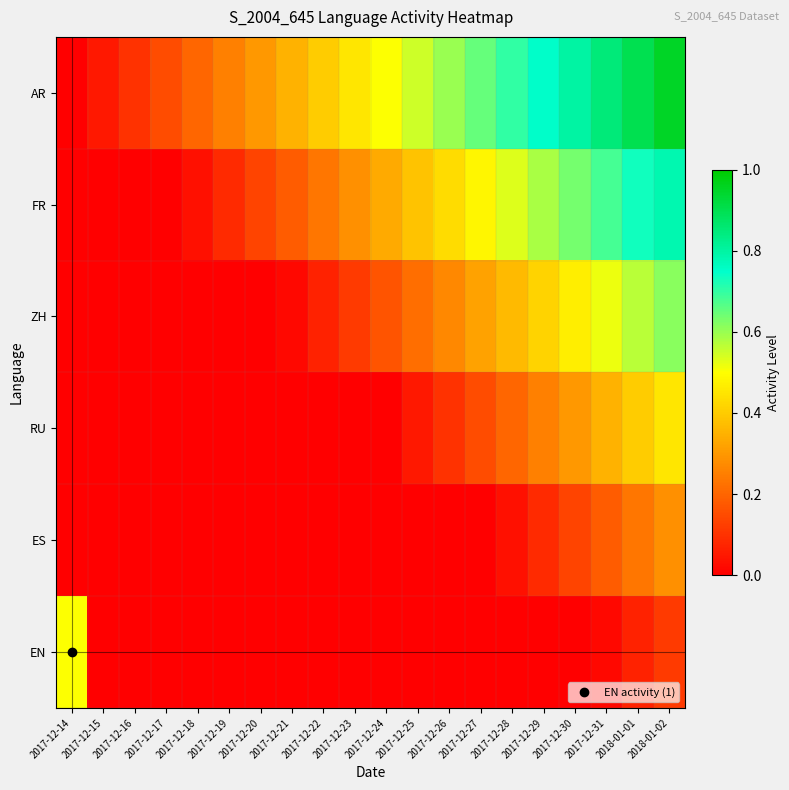

At which category does the chart reach its peak across all series?

2018-01-02